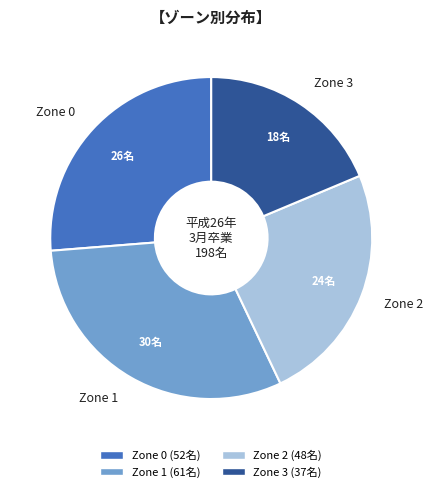

Which slice is the smallest?

Zone 3